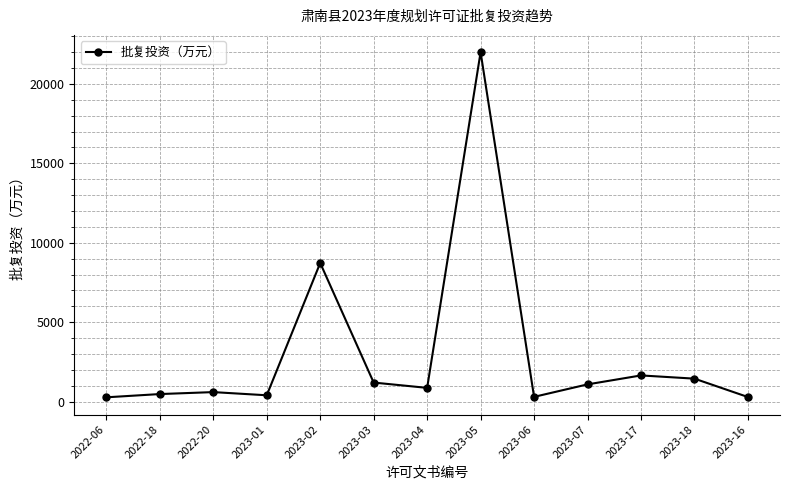

Is it true that the value at 2023-05 is 22000.0?

True